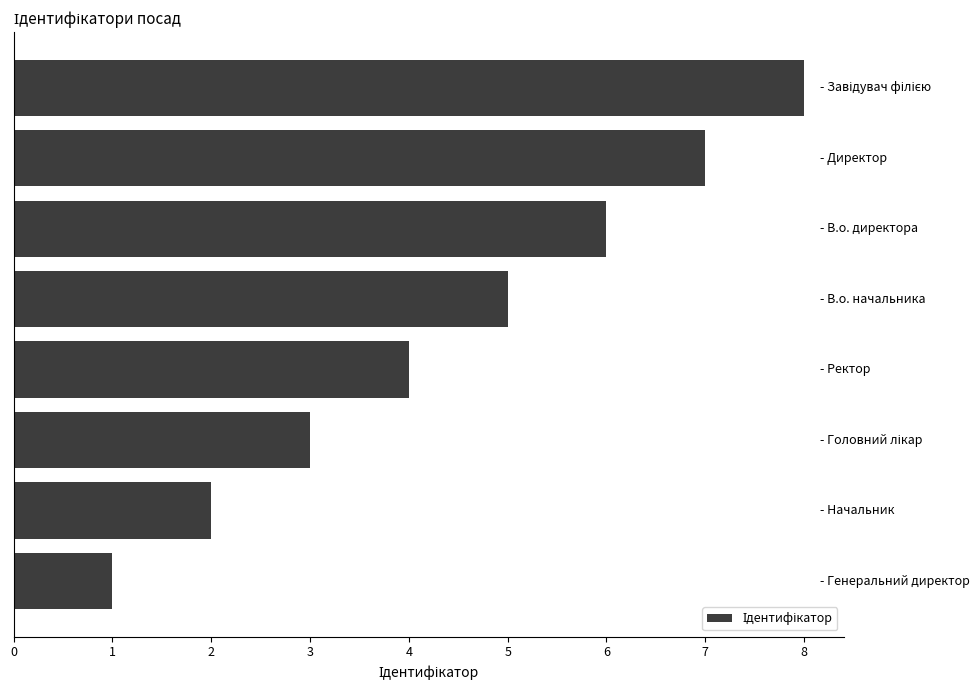

How many data points are less than 5?

4